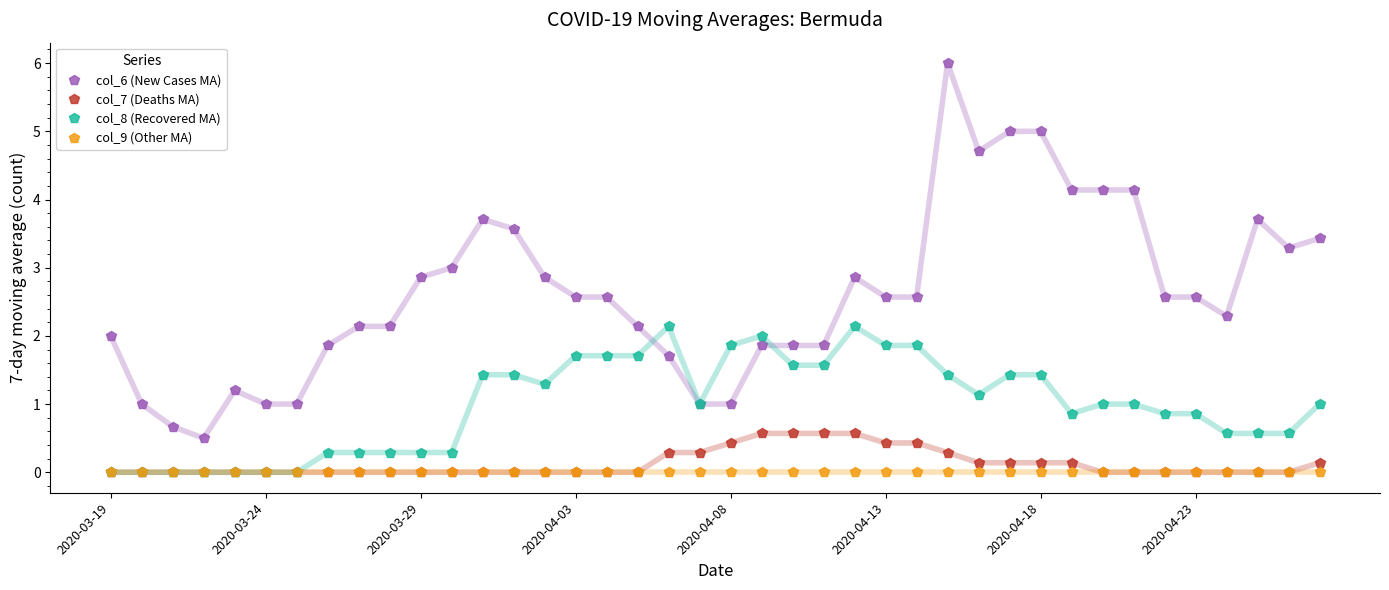

Which series has the widest spread of values?

col_6 (New Cases MA)